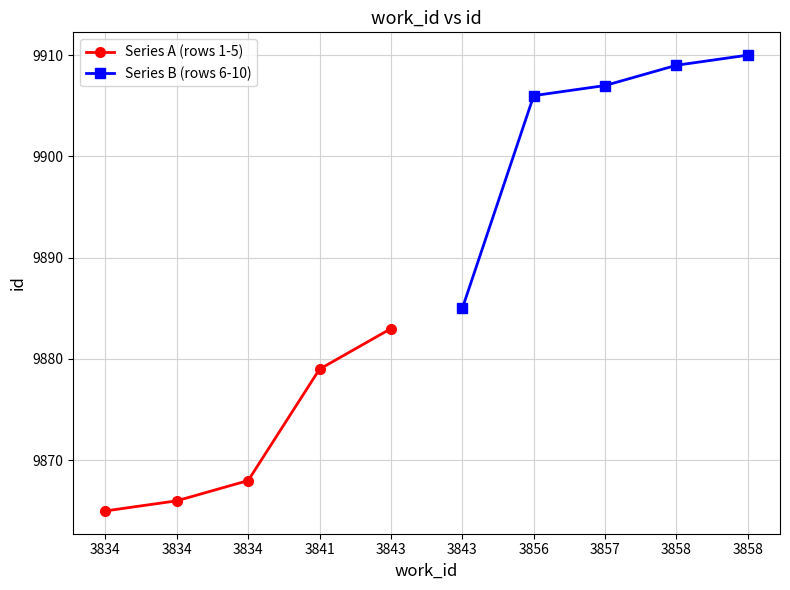

List the series in order of their overall mean, highest first.

Series B (rows 6-10), Series A (rows 1-5)